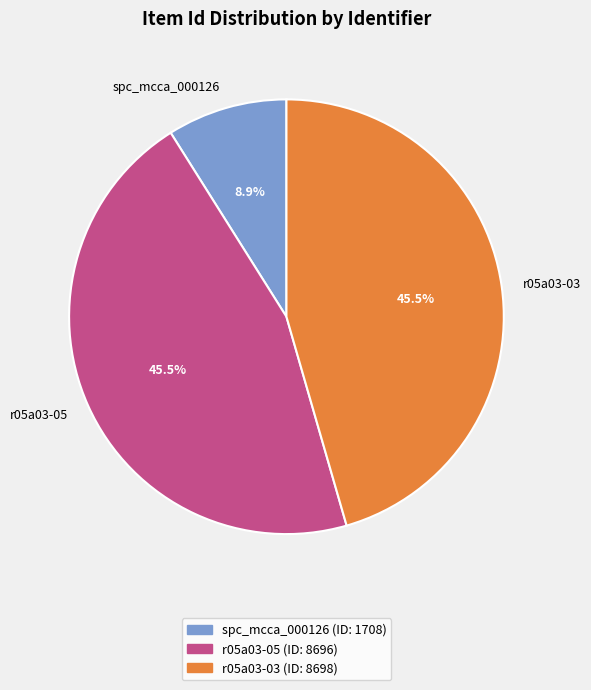

What percentage is NOT represented by spc_mcca_000126?

91.1%